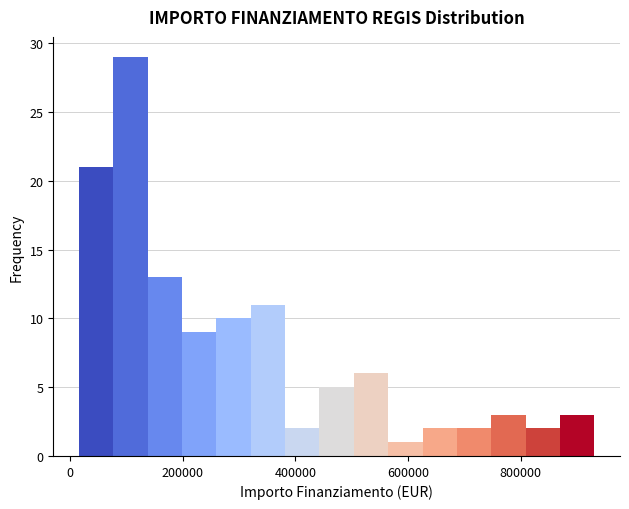

Read against the x-axis, roughly where is the centre of the tallest bar?

100000